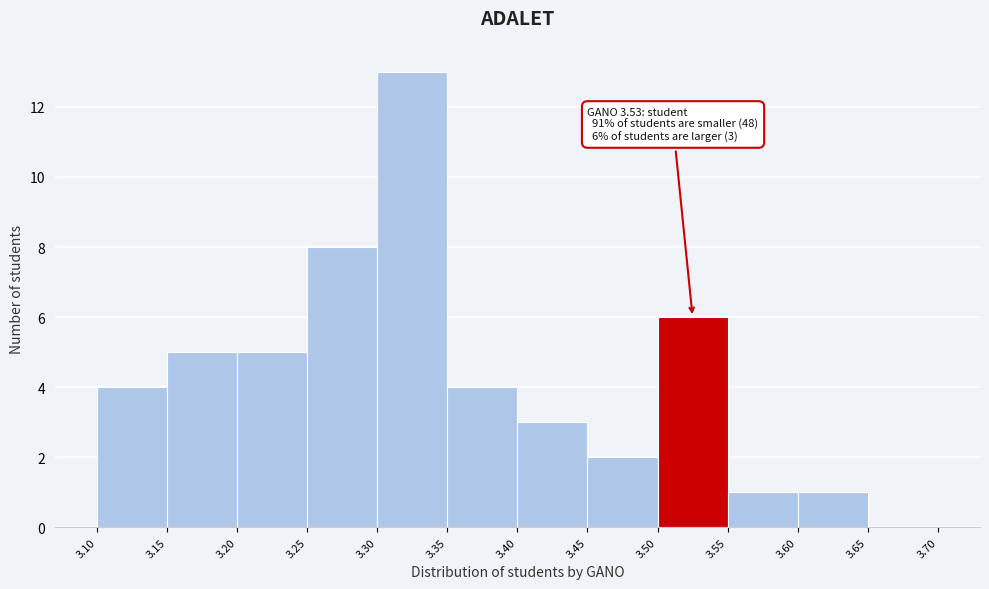

Which range on the x-axis has the tallest bar?

3.30 to 3.35